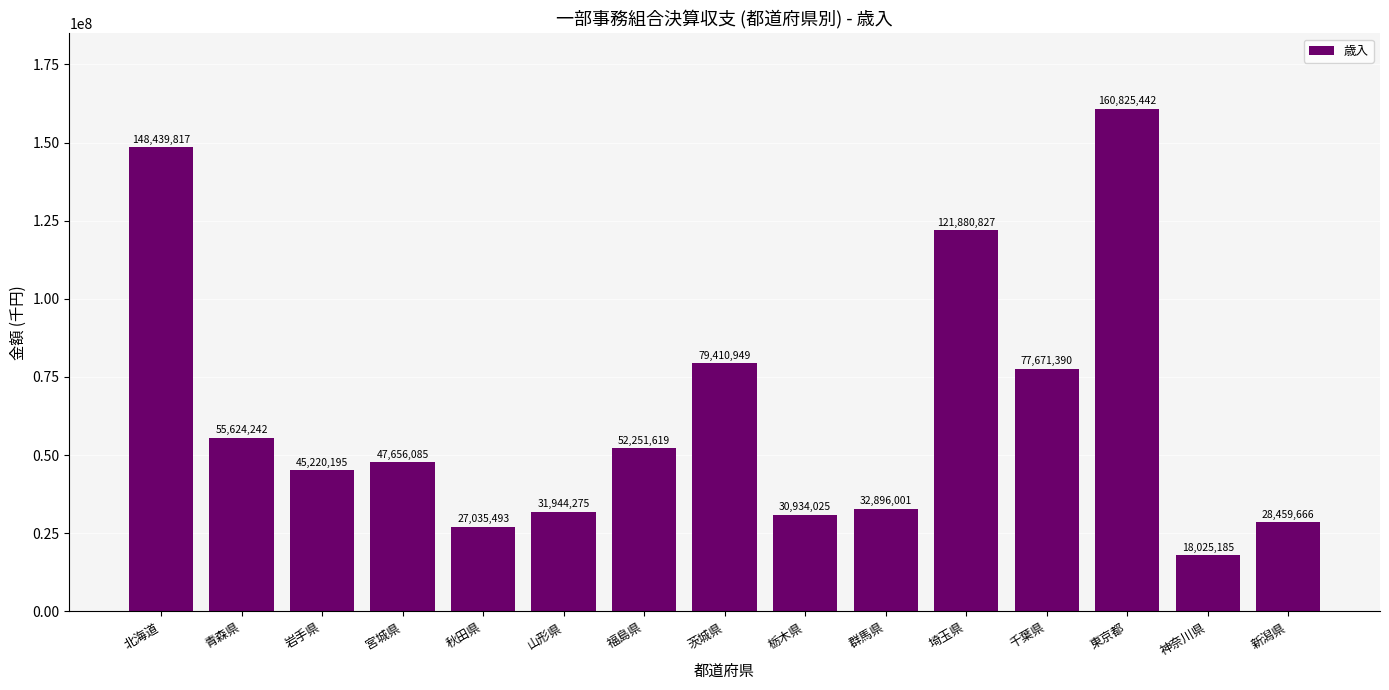

List the labels in order of value, smallest first.

神奈川県, 秋田県, 新潟県, 栃木県, 山形県, 群馬県, 岩手県, 宮城県, 福島県, 青森県, 千葉県, 茨城県, 埼玉県, 北海道, 東京都